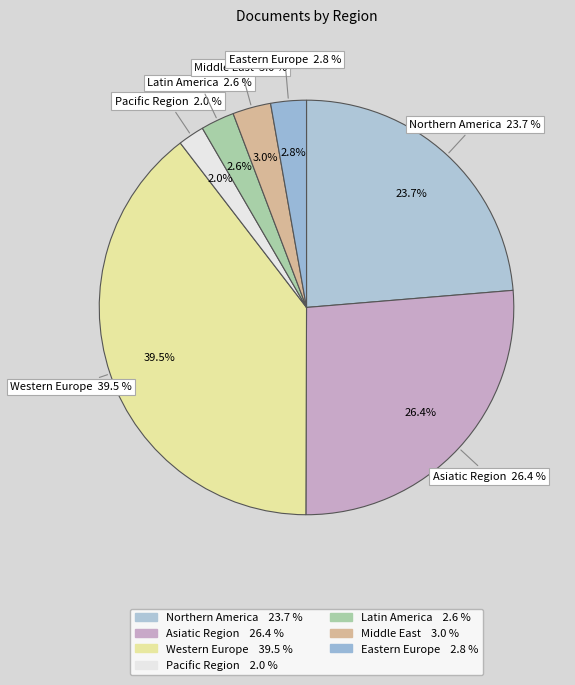

Is there any slice that represents more than half of the pie?

No